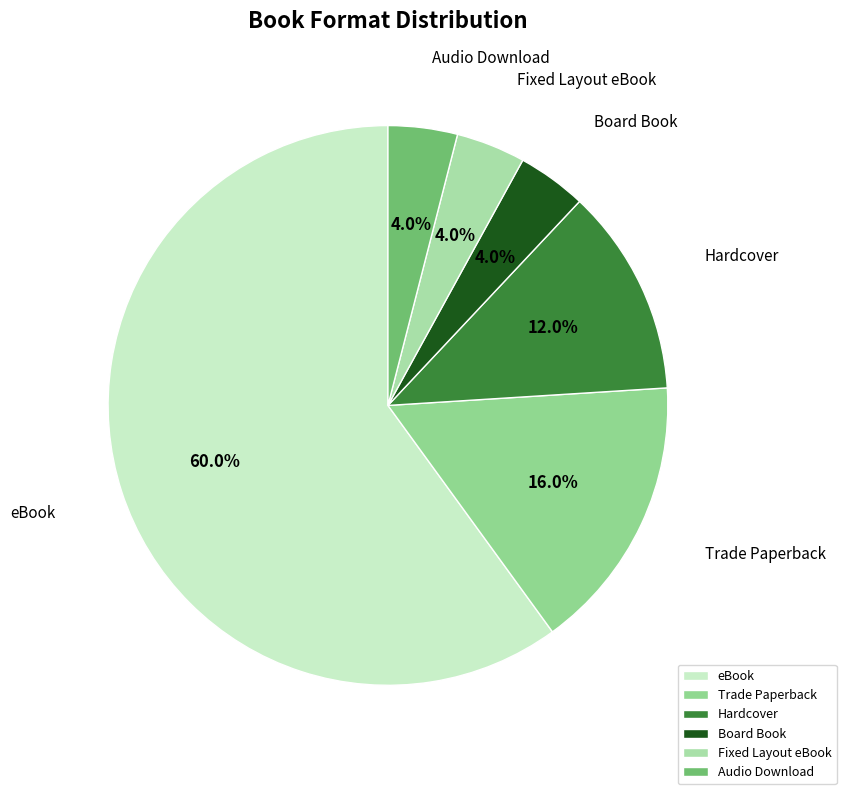

How much of the chart is everything except Board Book?

96.0%